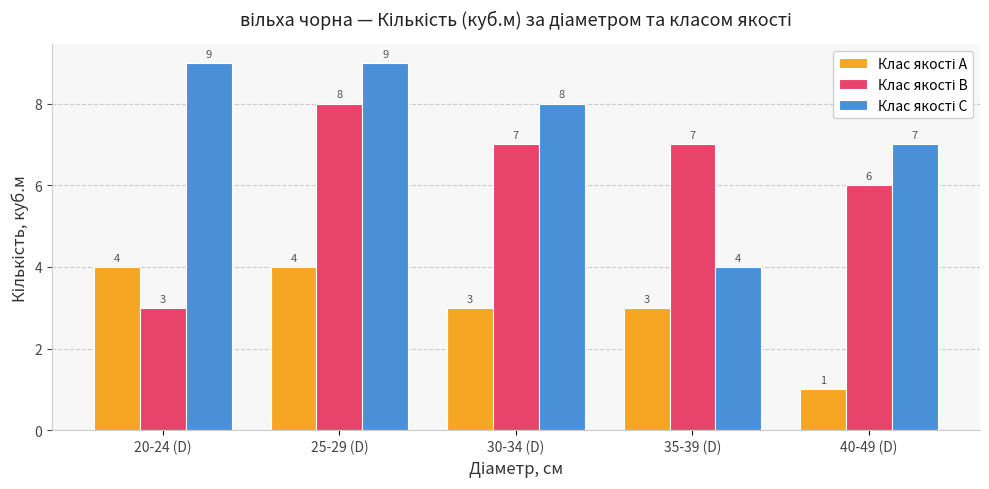

At which category does the chart reach its minimum across all series?

40-49 (D)